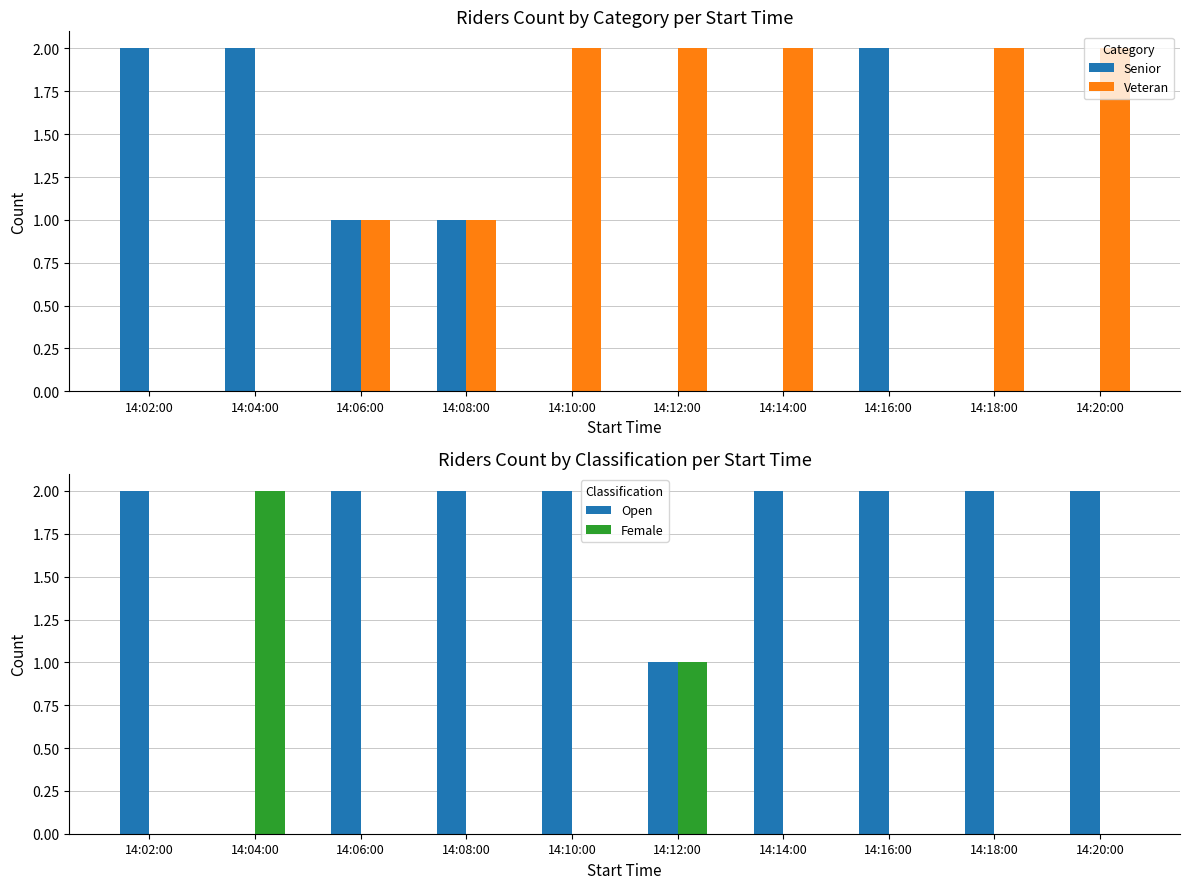

Between 14:06:00 and 14:18:00, which is larger?

14:06:00